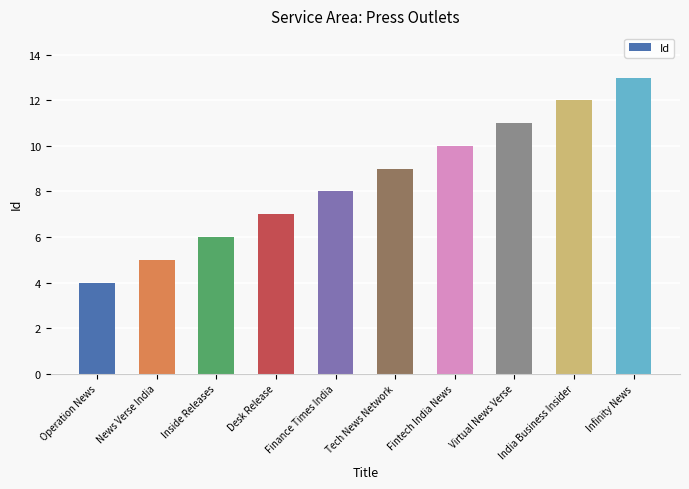

Is it true that the value at News Verse India is 2?

False